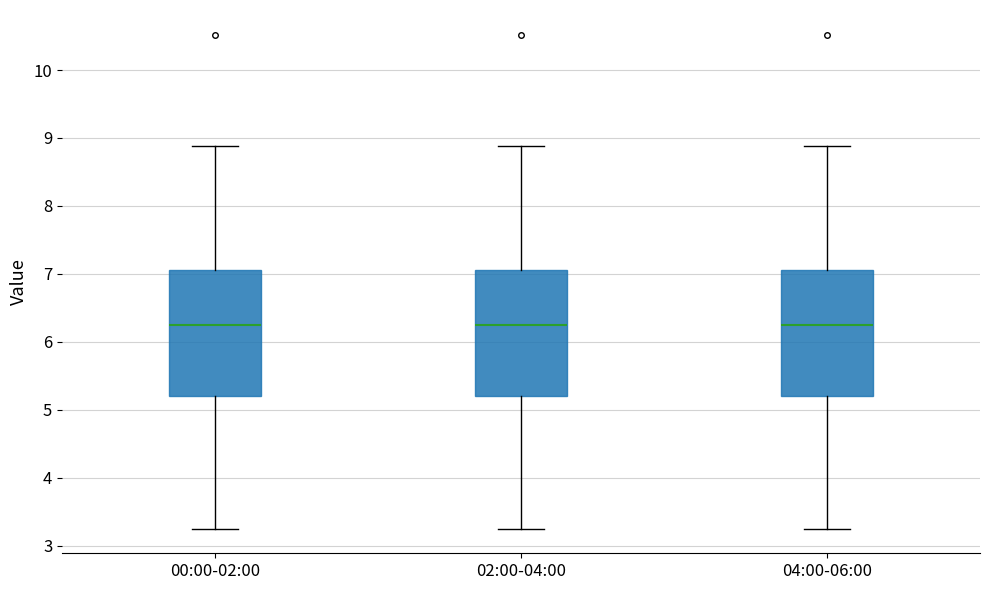

Reading left to right, transcribe this box plot: for each box, give where its median line is, the range the box spans, and where its two whiskers end, as read against the y-axis. The values are not printed on the chart, so give them approximately, as read against the axis.

00:00-02:00: median 6.3, box 5.2 to 7.1, whiskers 3.3 to 8.9
02:00-04:00: median 6.3, box 5.2 to 7.1, whiskers 3.3 to 8.9
04:00-06:00: median 6.3, box 5.2 to 7.1, whiskers 3.3 to 8.9